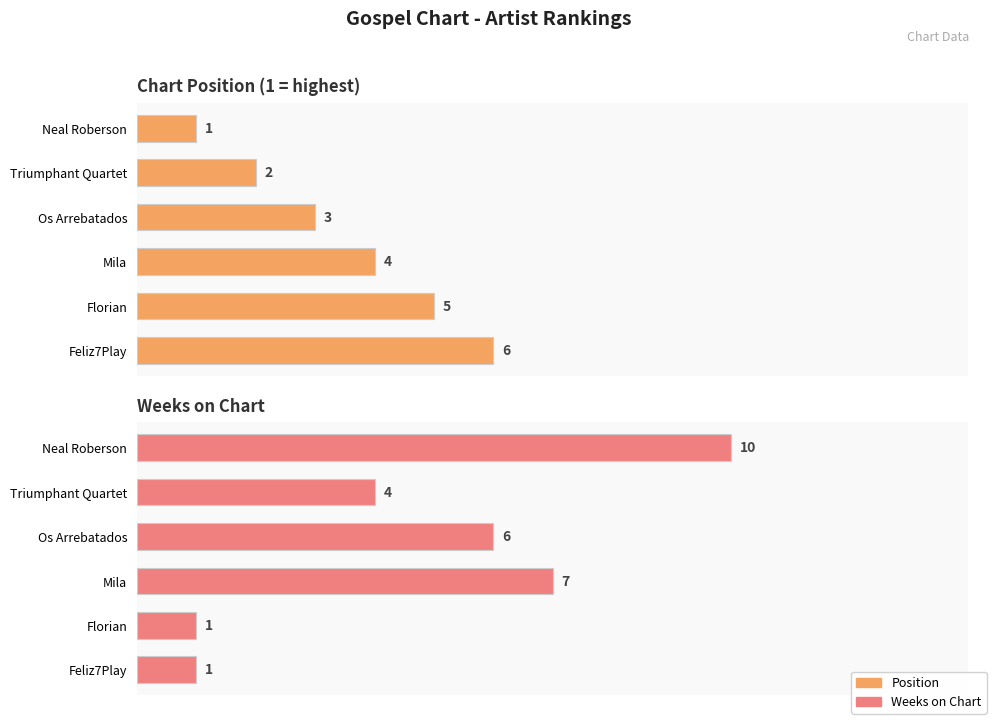

What are all the series names shown in the legend?

Position, Weeks on Chart